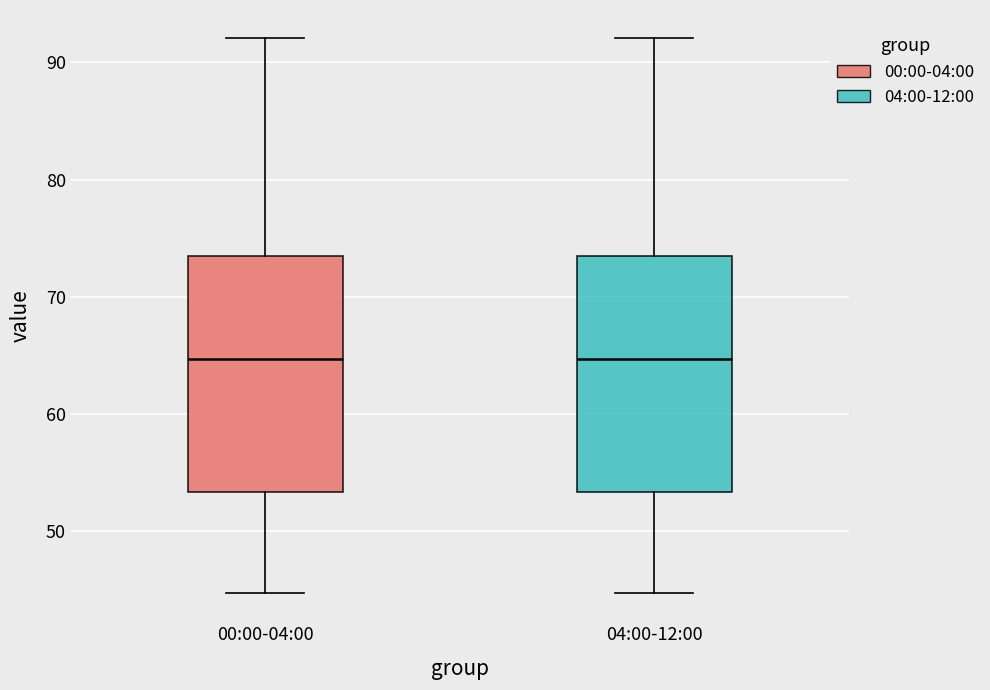

Where is the lower edge of the box for 04:00-12:00 on the y-axis? The values are not printed on the chart, so give them approximately, as read against the axis.

53